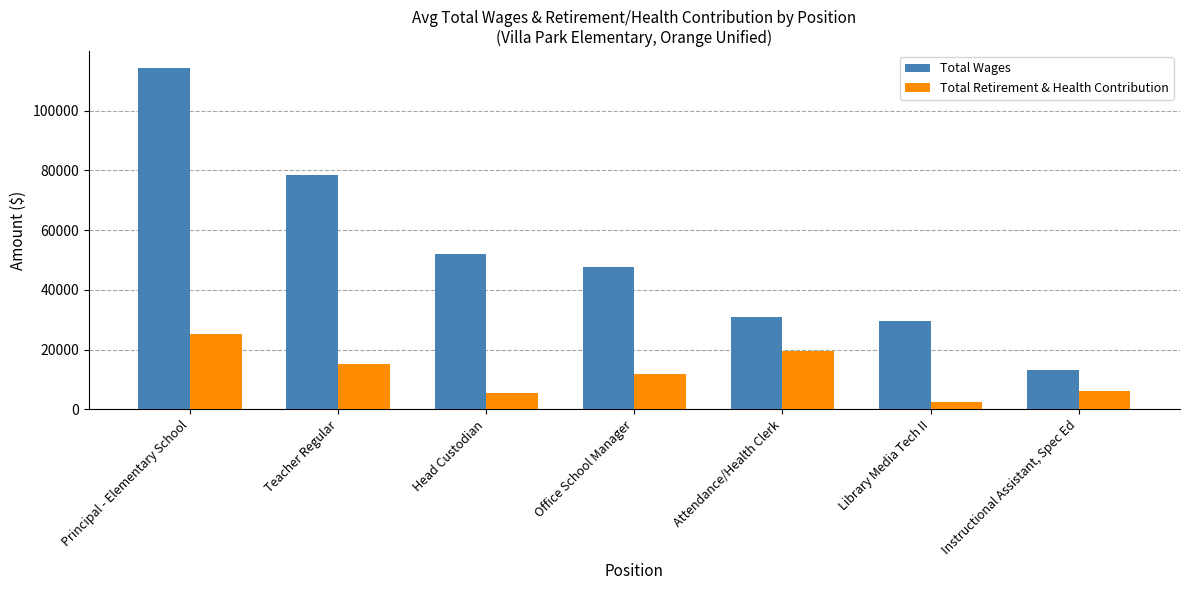

Which series has the largest range (max minus min)?

Total Wages